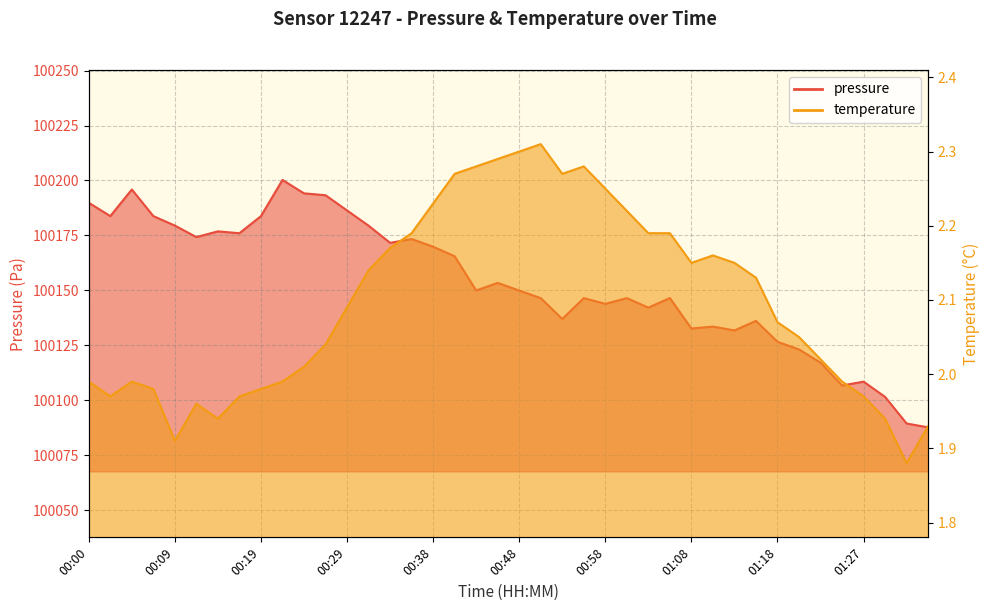

How many values in the temperature series exceed 2?

25